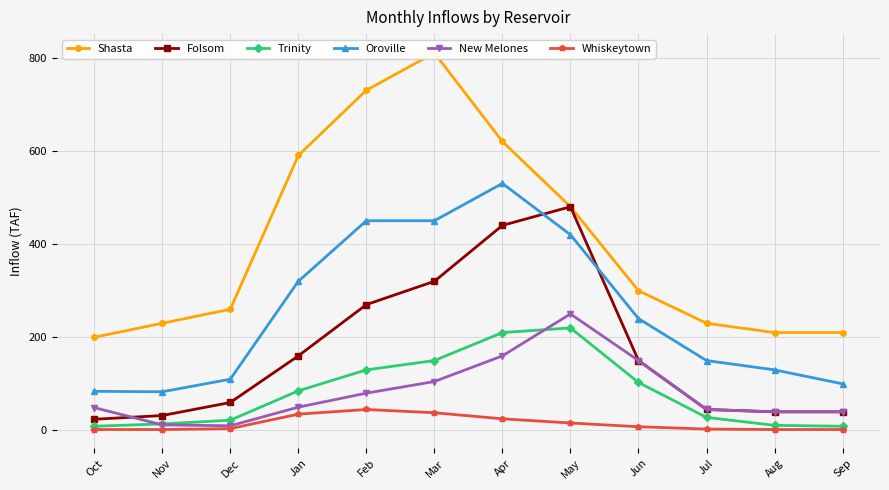

Which series has the largest total across all categories?

Shasta